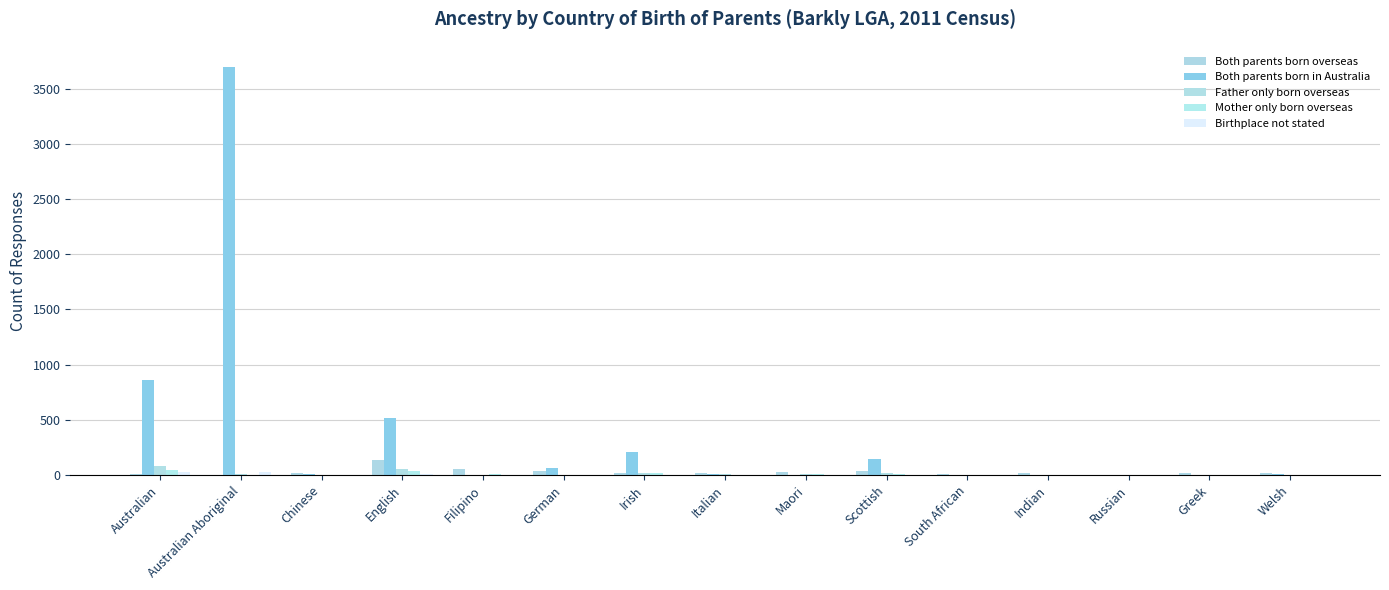

Between Australian Aboriginal and Greek, which series saw the biggest shift?

Both parents born in Australia